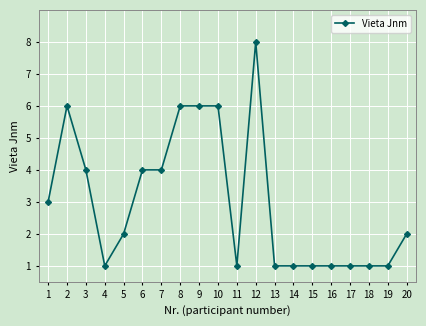

Rank the categories by value from highest to lowest.

12, 2, 8, 9, 10, 3, 6, 7, 1, 5, 20, 4, 11, 13, 14, 15, 16, 17, 18, 19